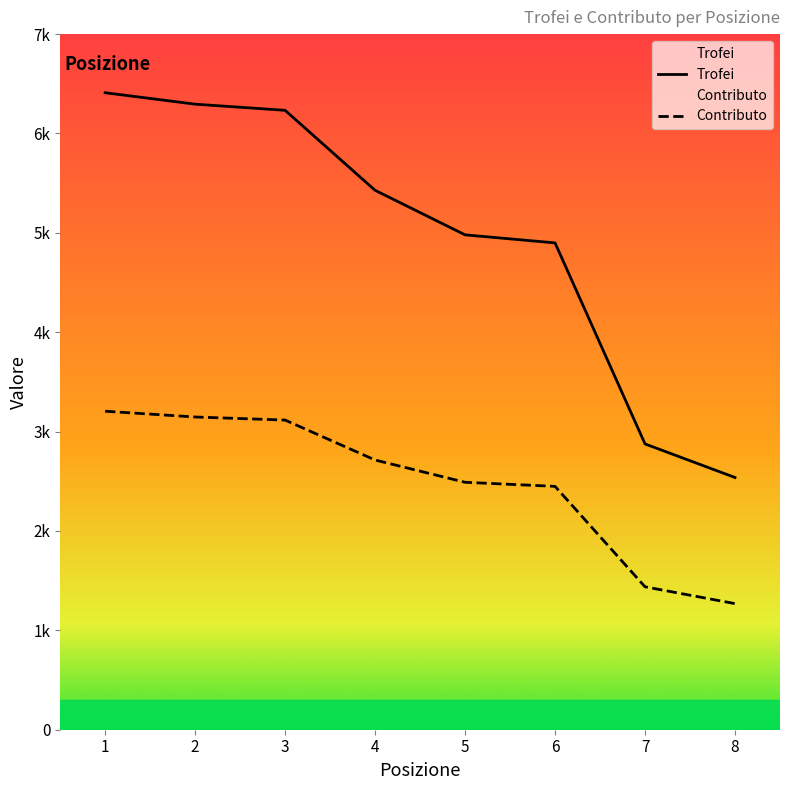

Rank the series by their maximum value, from highest to lowest.

Trofei, Contributo